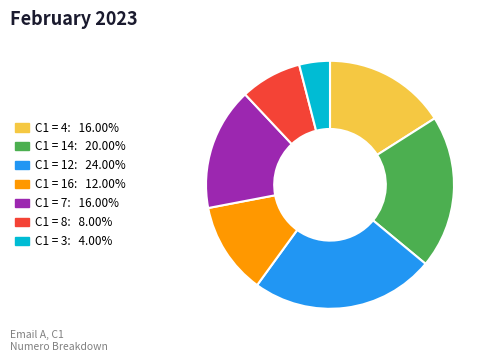

How many slices are in this pie chart?

7